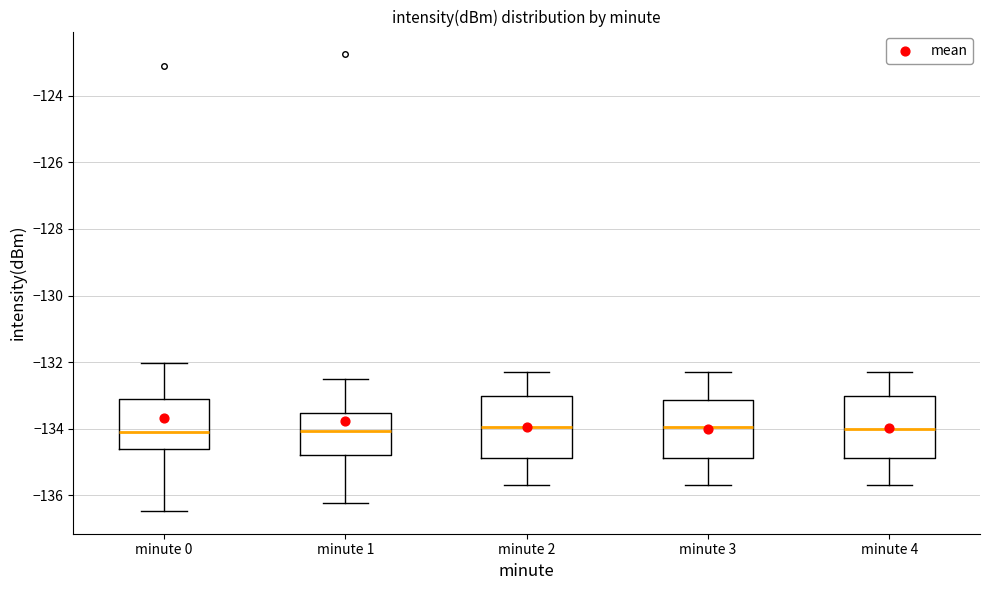

Reading left to right, transcribe this box plot: for each box, give where its median line is, the range the box spans, and where its two whiskers end, as read against the y-axis. The values are not printed on the chart, so give them approximately, as read against the axis.

minute 0: median -134.0, box -134.6 to -133.2, whiskers -136.4 to -132.0
minute 1: median -134.0, box -134.8 to -133.6, whiskers -136.2 to -132.6
minute 2: median -134.0, box -134.8 to -133.0, whiskers -135.6 to -132.2
minute 3: median -134.0, box -134.8 to -133.2, whiskers -135.6 to -132.2
minute 4: median -134.0, box -134.8 to -133.0, whiskers -135.6 to -132.2